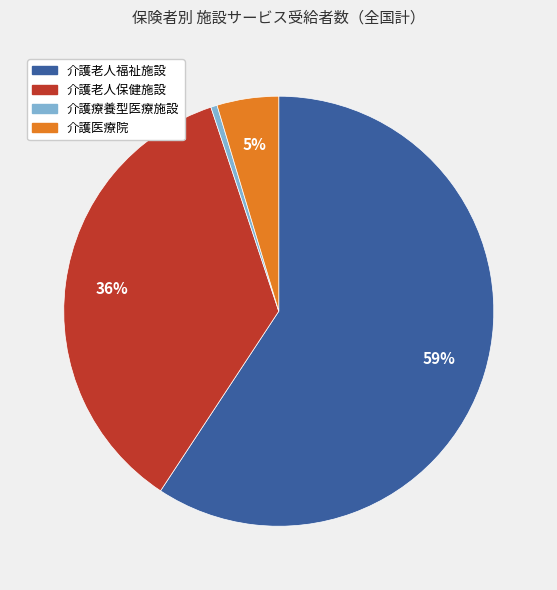

To the nearest percent, what is the difference between the 介護老人福祉施設 and 介護療養型医療施設 slice percentages?

59%